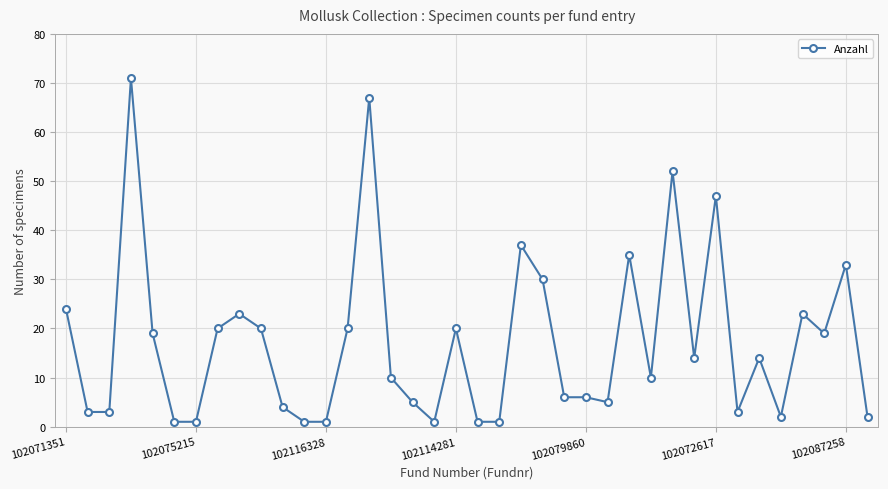

True or false: the data has more than 2 interior local peaks.

True